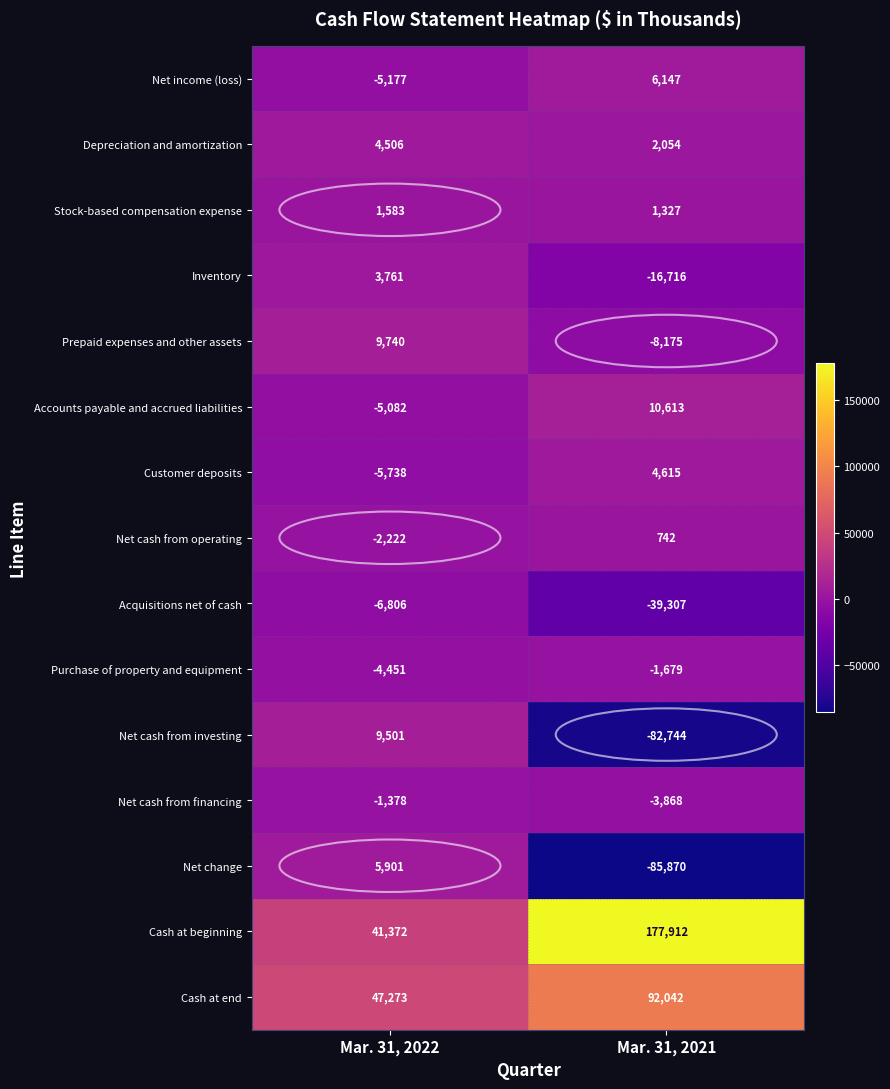

At which label is Cash at end closest to 69657?

Mar. 31, 2022